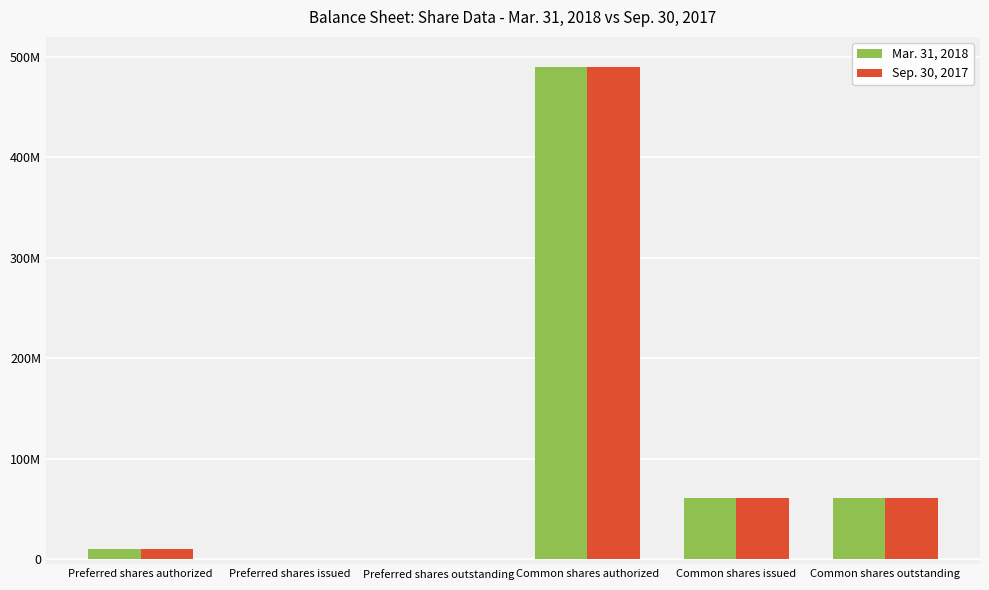

Reading right to left, extract all data points from this chart.

Mar. 31, 2018: 60961818	60961818	490000000	0	0	10000000
Sep. 30, 2017: 60661818	60661818	490000000	0	0	10000000